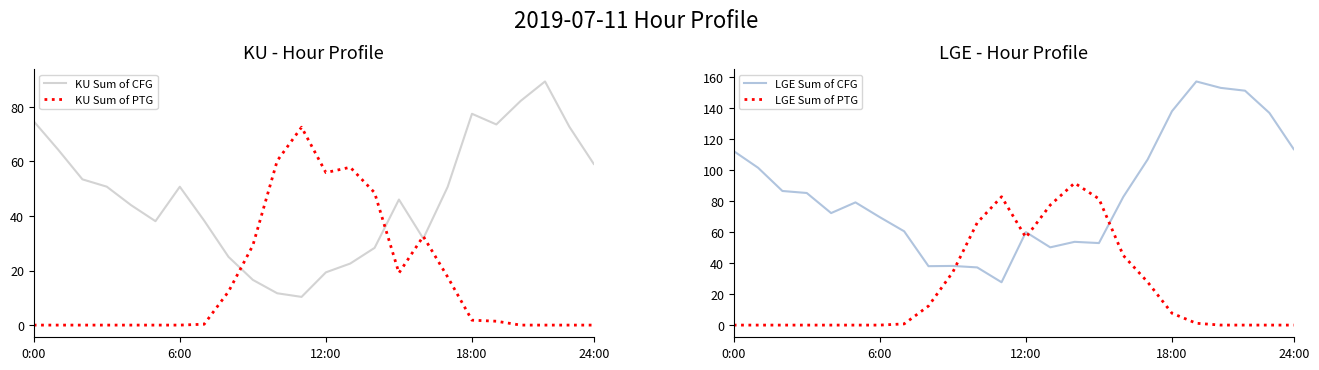

In LGE Sum of PTG, how many points are higher than both neighbors (excluding endpoints)?

2